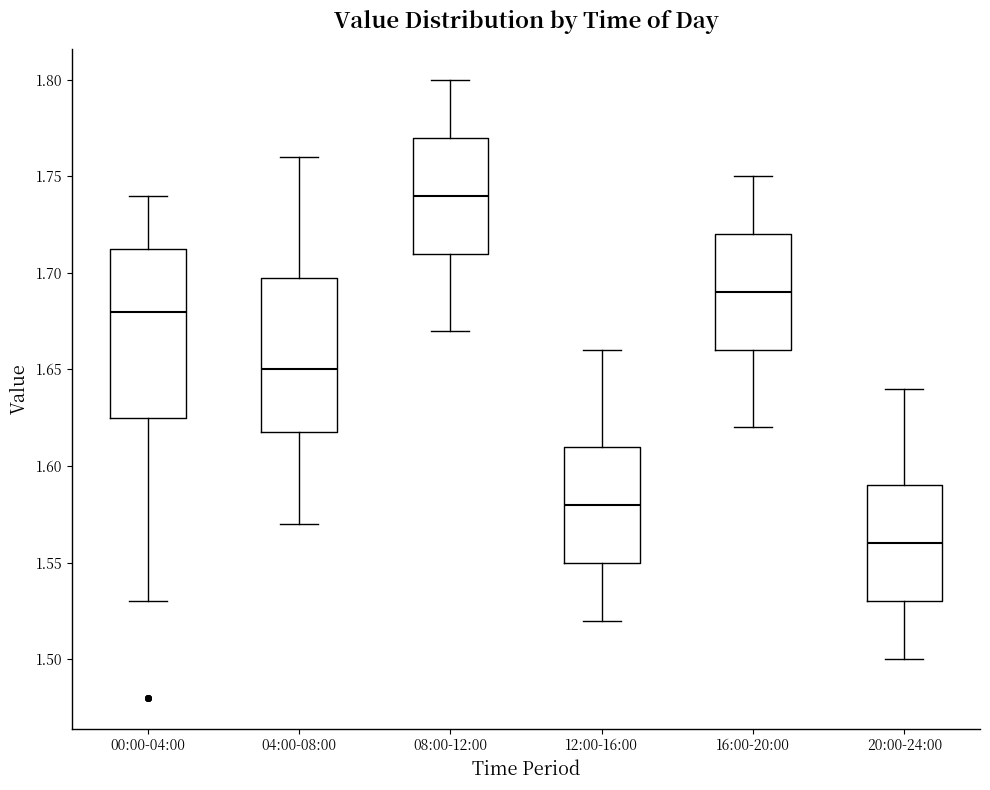

Where is the lower edge of the box for 08:00-12:00 on the y-axis? The values are not printed on the chart, so give them approximately, as read against the axis.

1.710